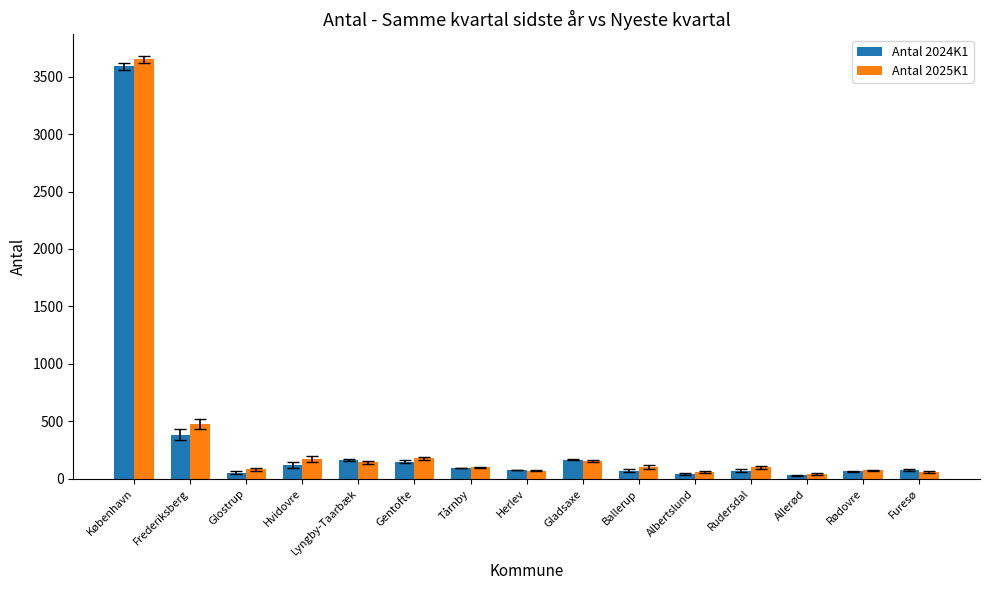

What is the total value across all series at Lyngby-Taarbæk?

307